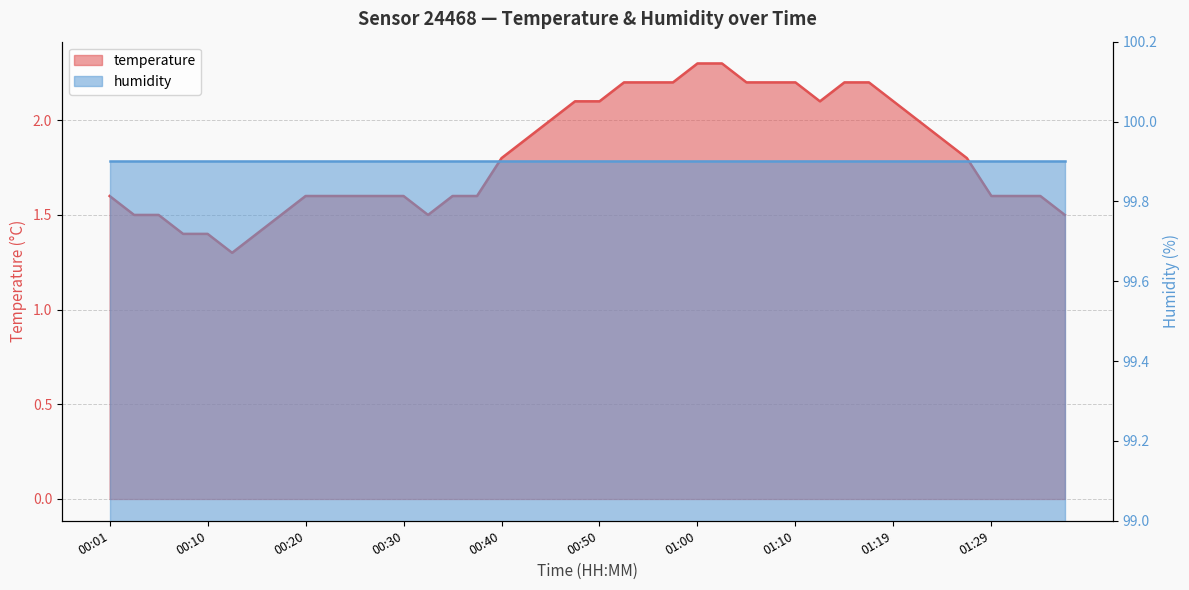

What is the sum of the values at 00:52 and 01:24?

4.1